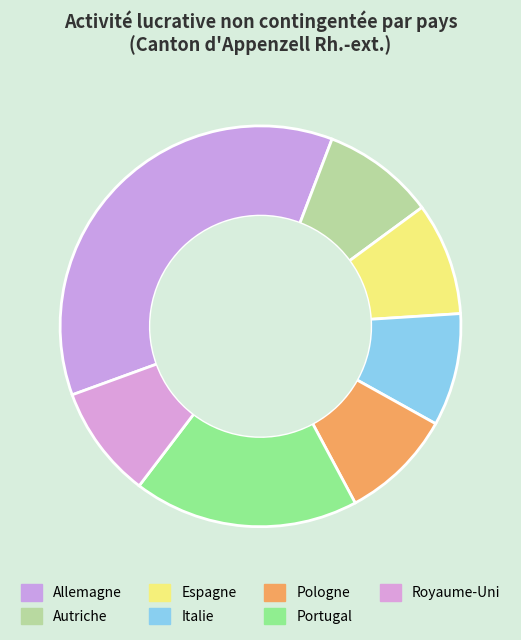

True or false: Espagne accounts for 1% of the total.

False